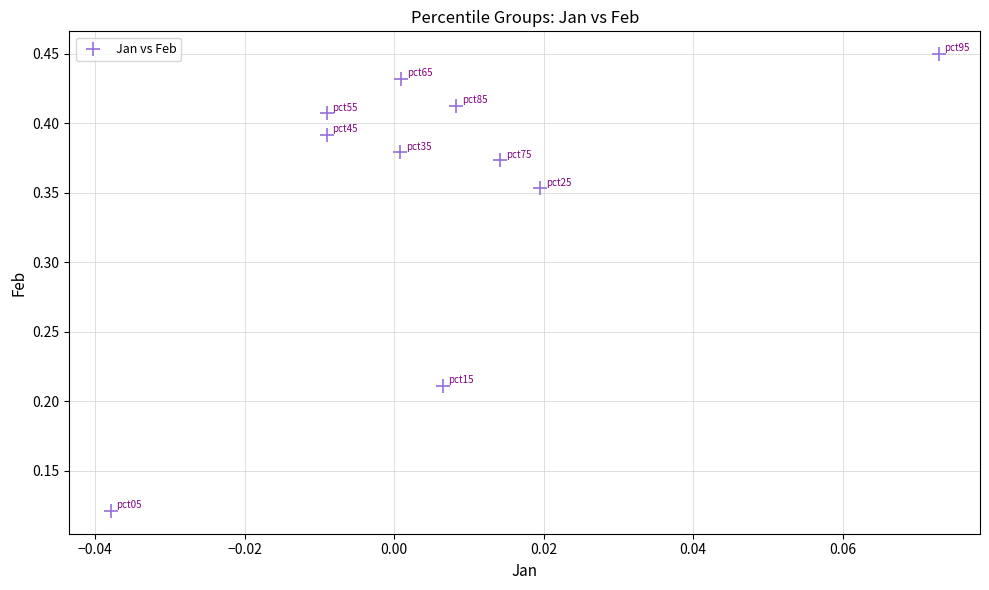

What is the range of Y values (max minus min)?

0.3